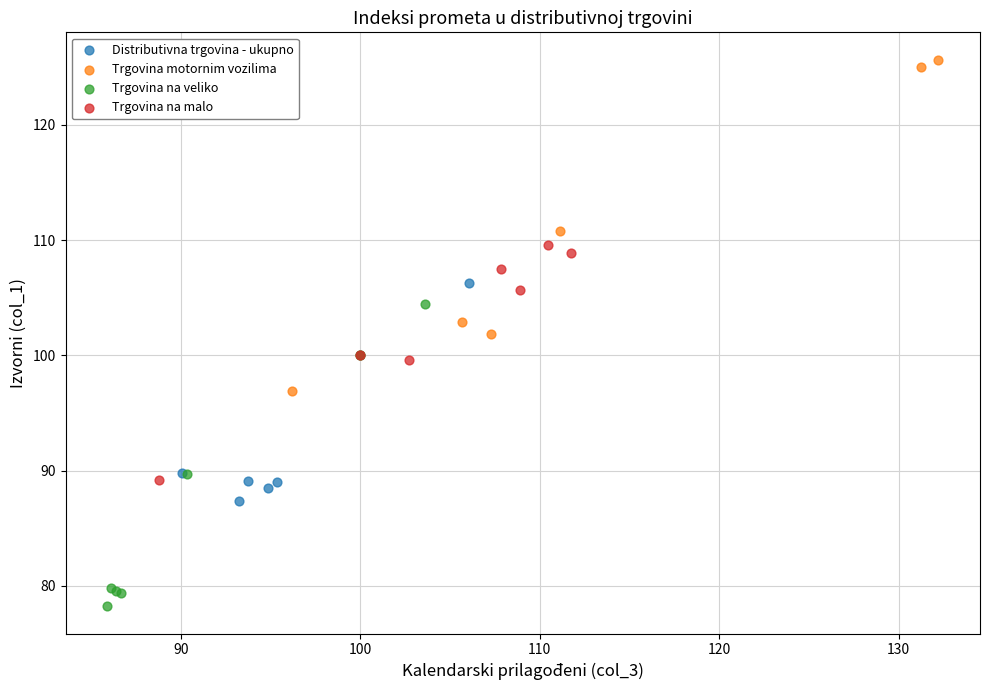

Which series reaches the minimum Y coordinate?

Trgovina na veliko